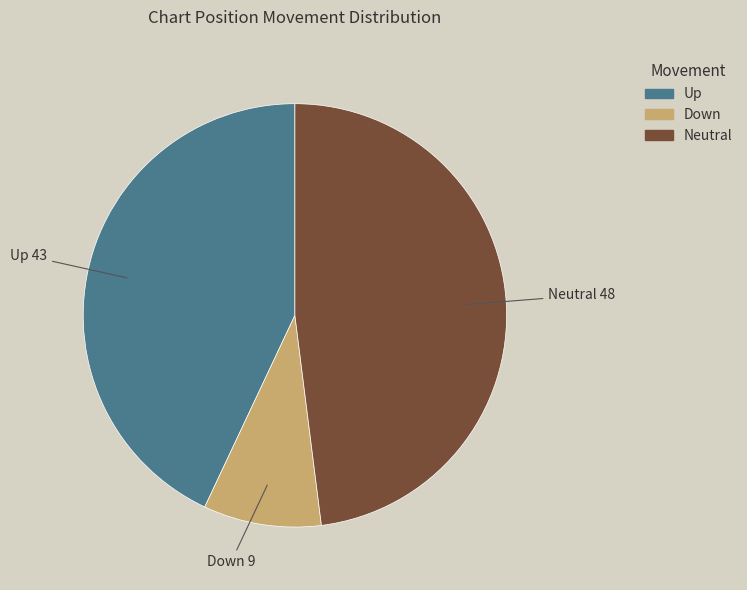

What is the smallest slice in the pie chart?

Down